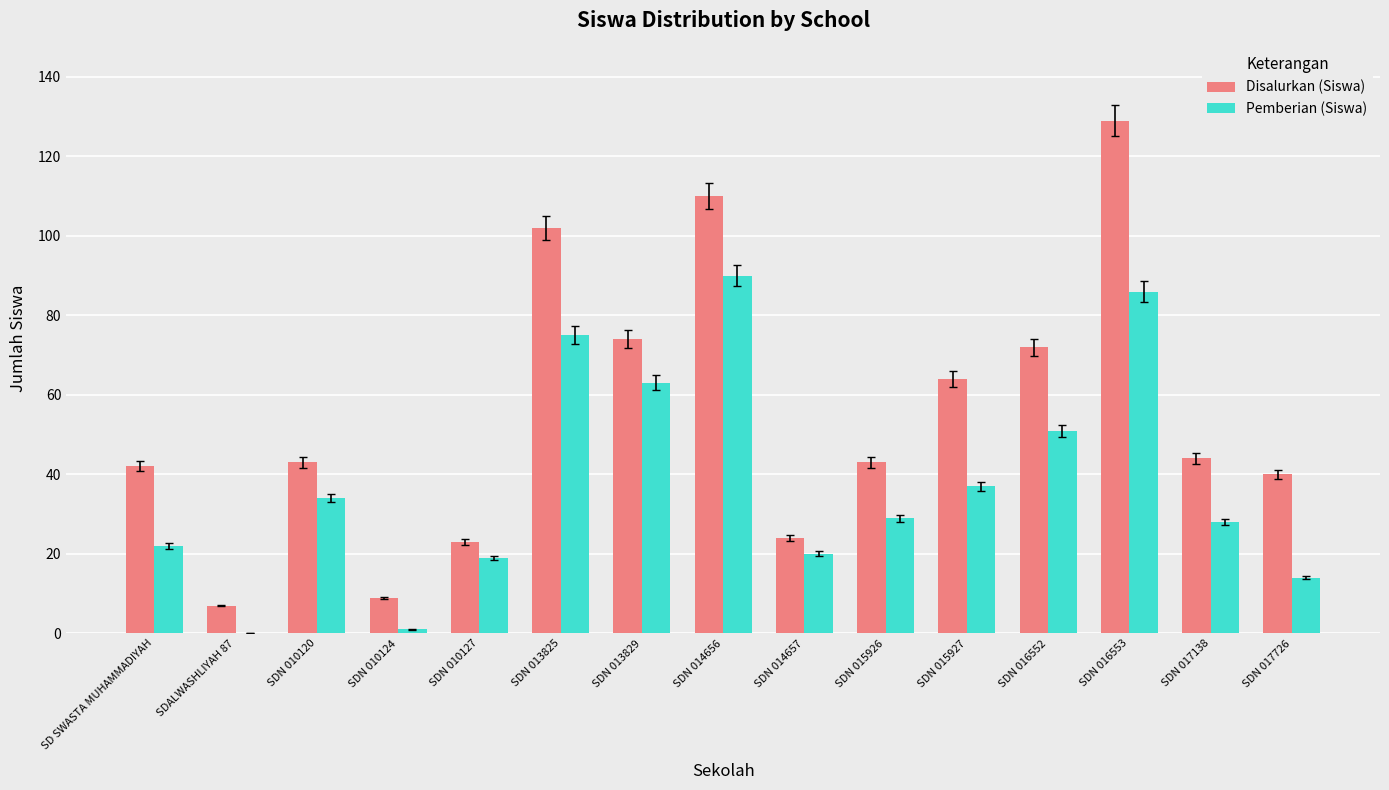

The value of Disalurkan (Siswa) at SDN 015927 is 21. True or false?

False